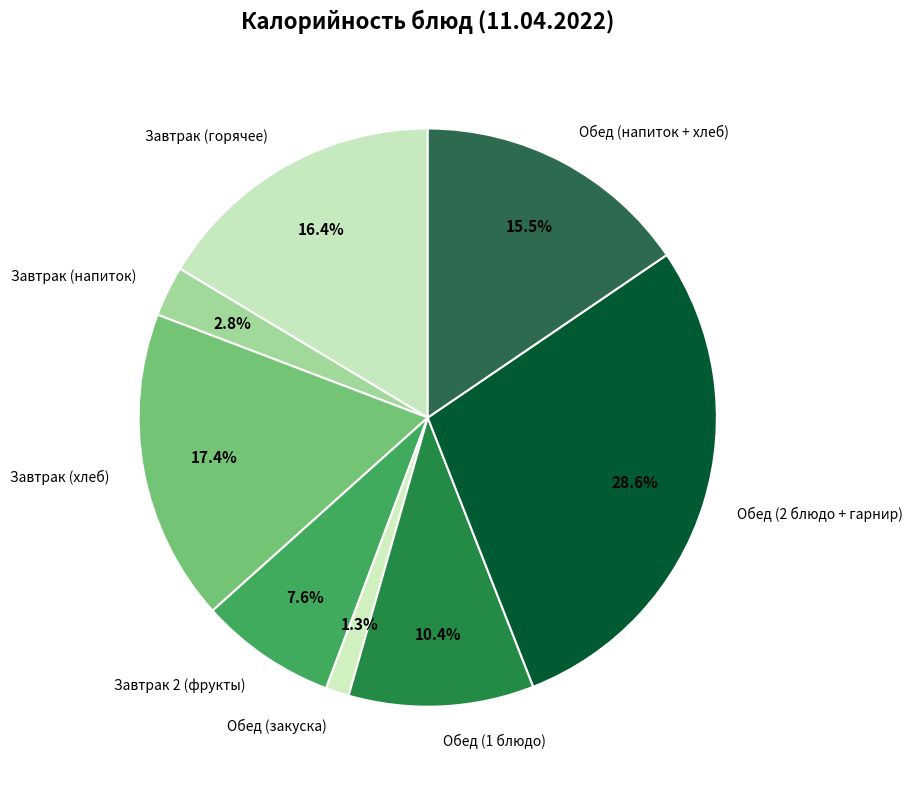

Is the sum of Завтрак 2 (фрукты) and Обед (1 блюдо) greater than half?

No